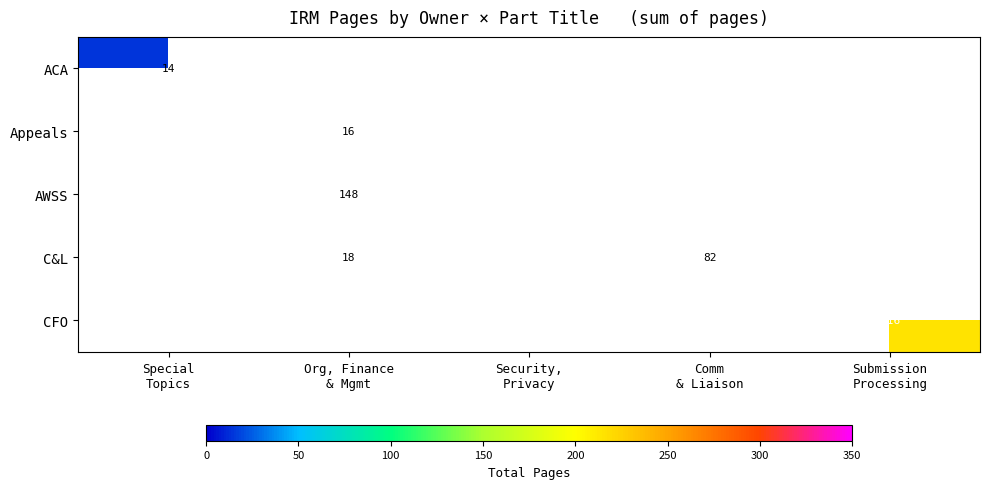

At Submission Processing, list the series in order from largest to smallest.

CFO, ACA, Appeals, AWSS, C&L